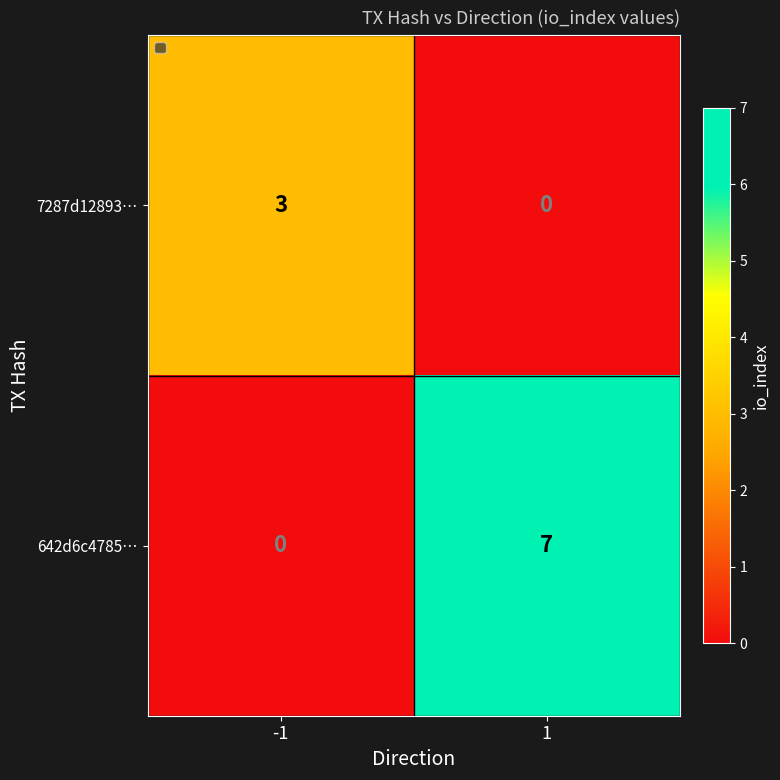

What is the highest value of the 642d6c4785… series?

7